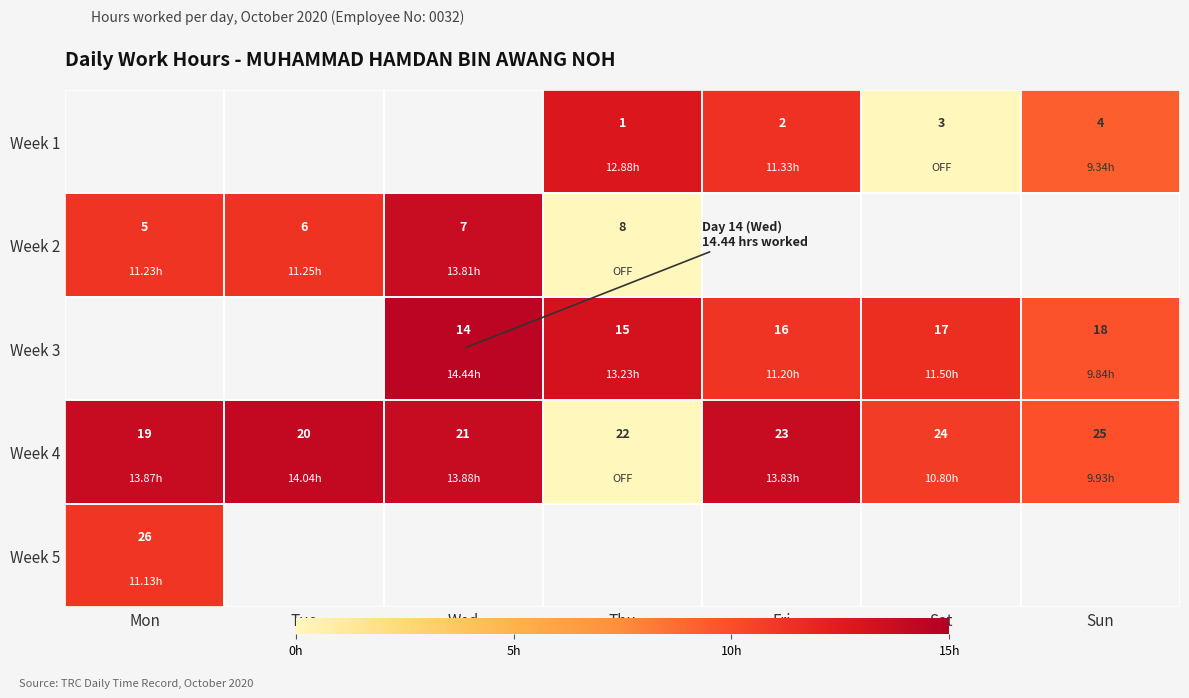

Is the value of Week 1 at Fri greater than the value of Week 5 at Mon?

No